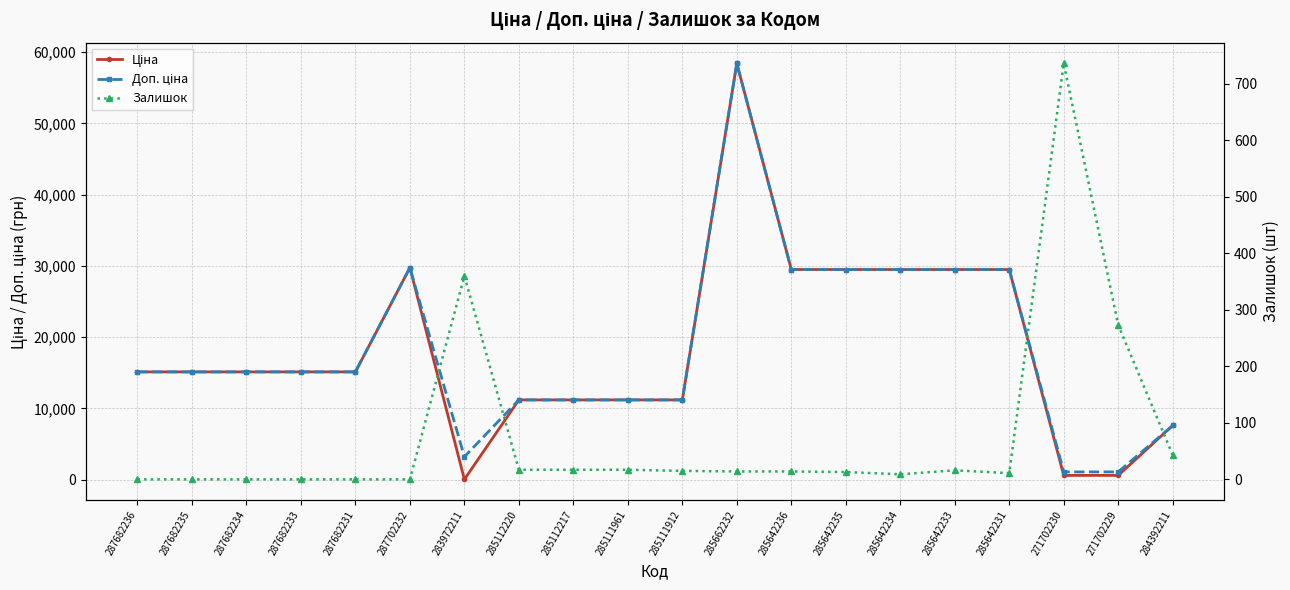

What is the total value across all series at 287682236?

30240.0